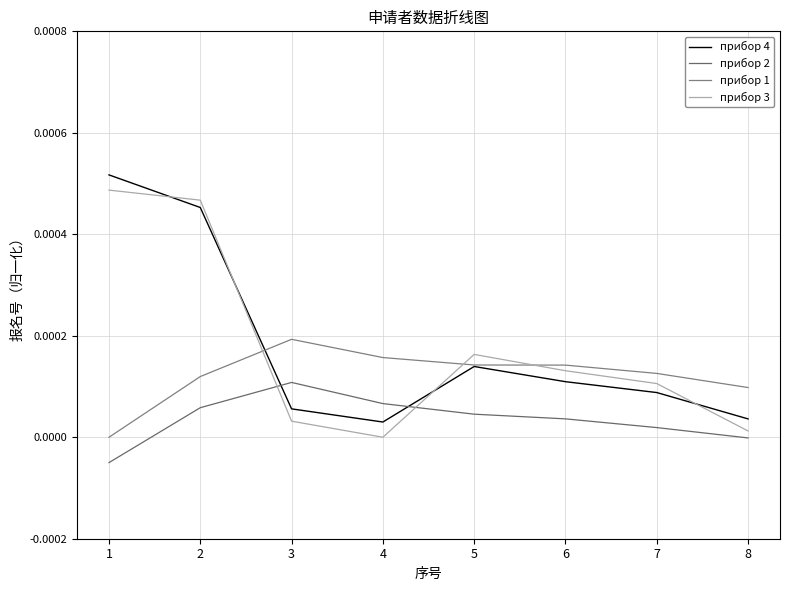

Which category has the lowest value in the прибор 3 series?

4